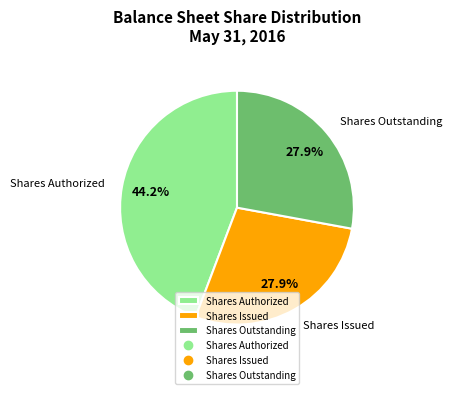

What is the ratio of the value at Shares Issued to the value at Shares Authorized?

0.6